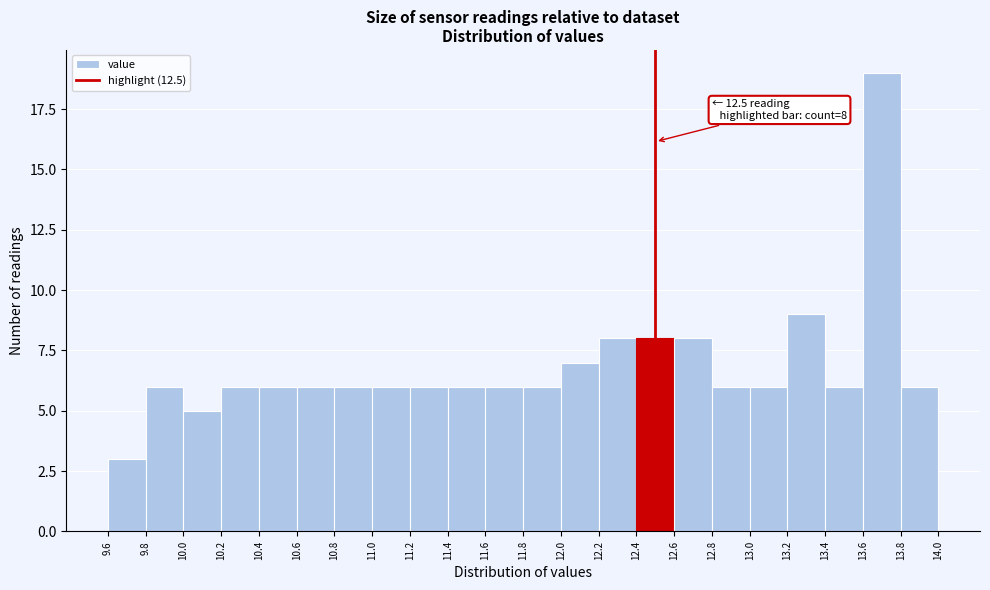

Over which range of the x-axis is the bar tallest?

13.6 to 13.8